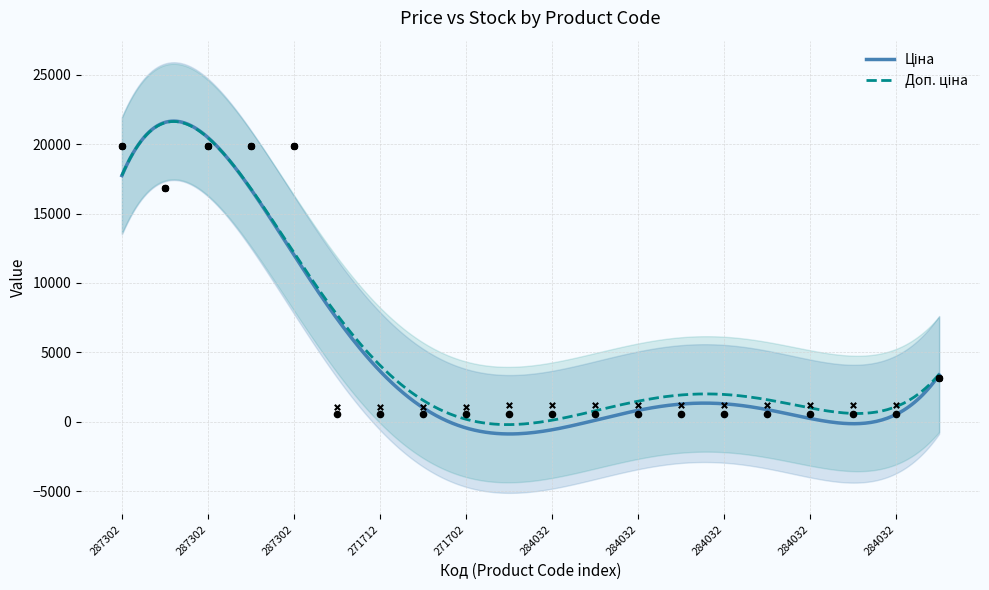

Which series has the largest total across all categories?

Доп. ціна